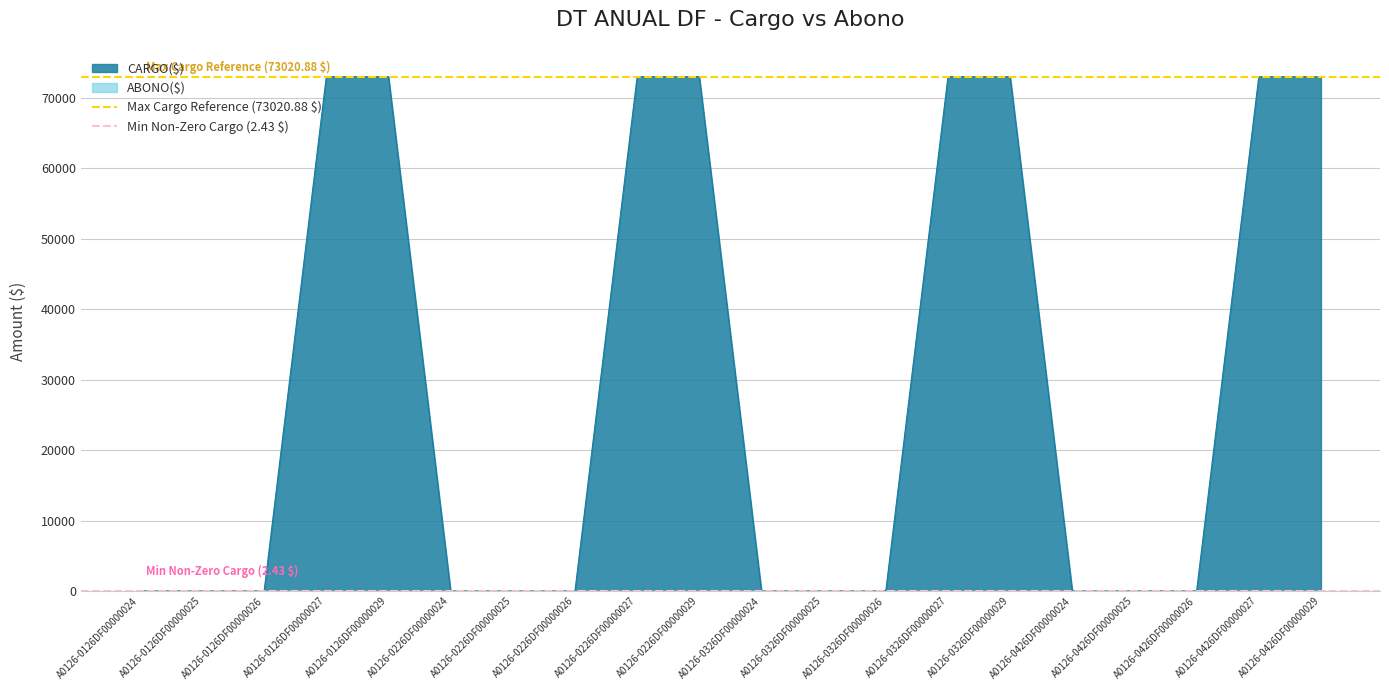

What is the total value across all series at A0126-0126DF00000024?

73023.3